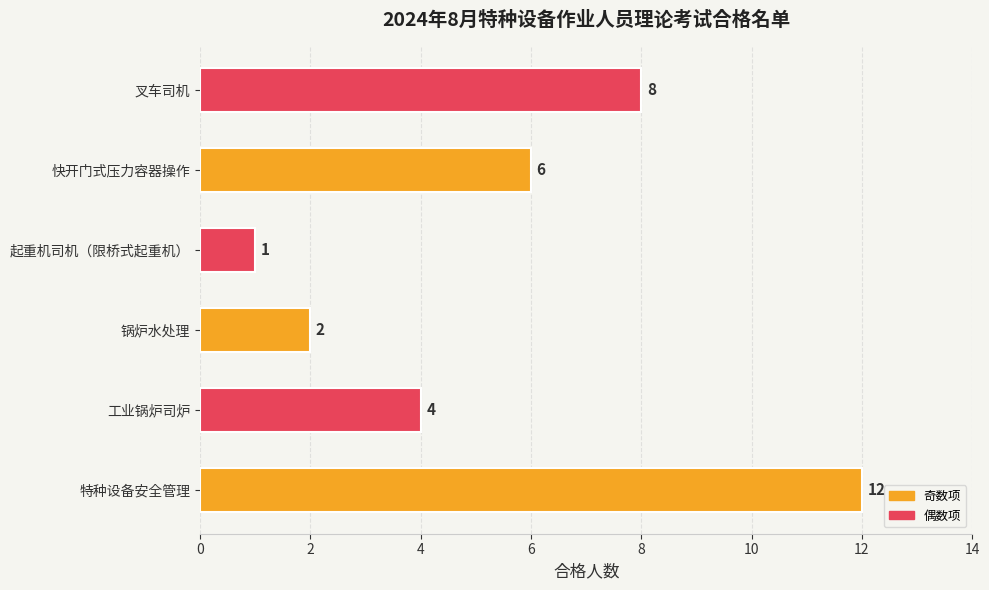

Reading bottom to top, extract all data points from this chart.

特种设备安全管理=12	工业锅炉司炉=4	锅炉水处理=2	起重机司机（限桥式起重机）=1	快开门式压力容器操作=6	叉车司机=8